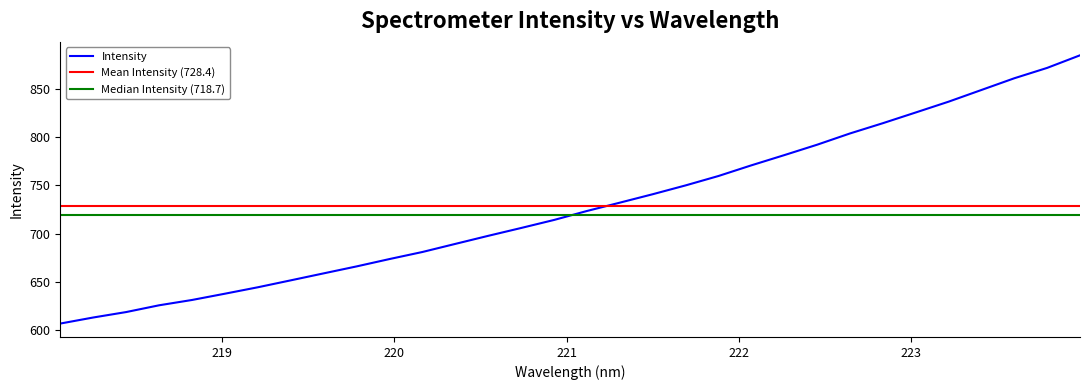

Reading left to right, transcribe all the data shown in this chart.

606.7	613.0	618.6	625.6	631.1	637.6	644.3	651.5	658.7	665.9	673.5	680.9	689.2	697.6	705.7	714.0	723.4	732.0	740.7	749.9	759.6	770.7	781.2	792.0	803.7	814.3	825.4	836.6	848.8	860.9	871.6	884.7